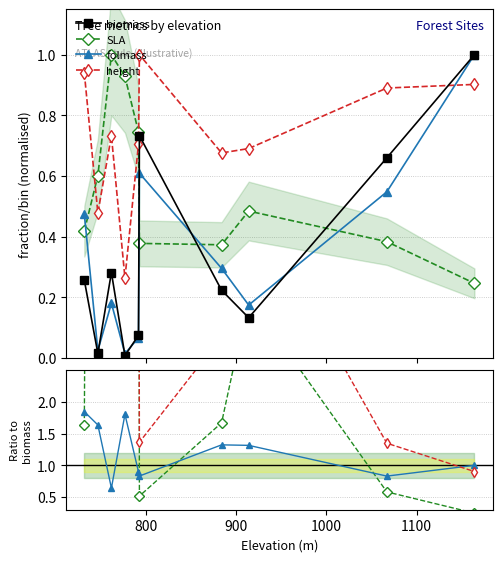

What is the highest value of the height series?

1.0